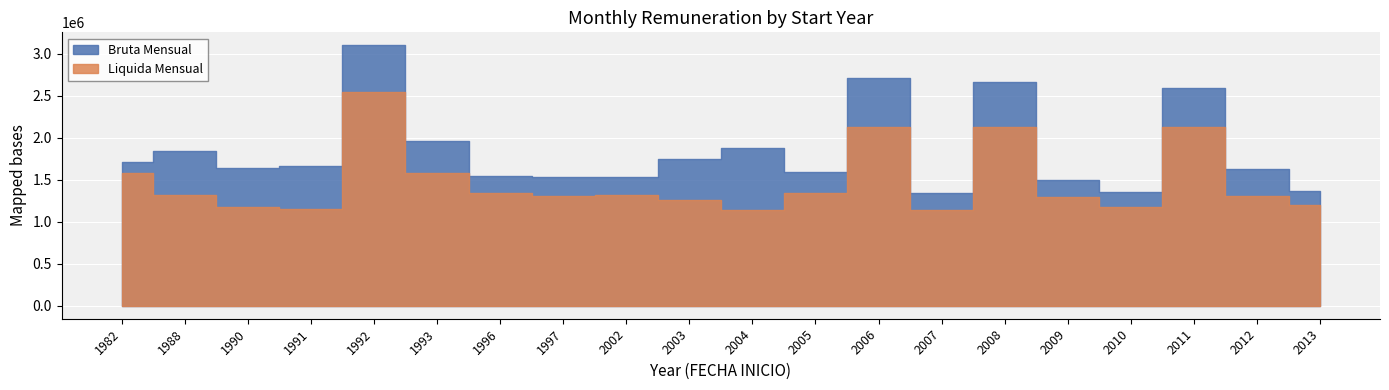

Rank the series by their maximum value, from highest to lowest.

Bruta Mensual, Liquida Mensual